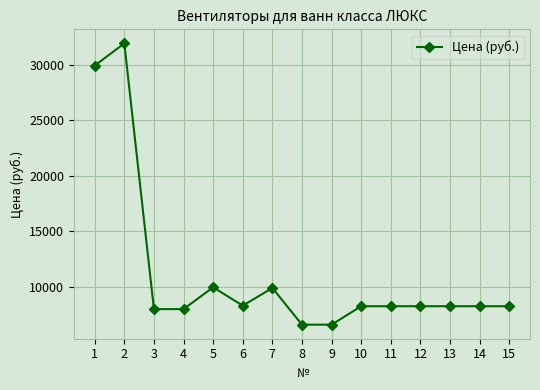

The value at 5 is 13436. True or false?

False